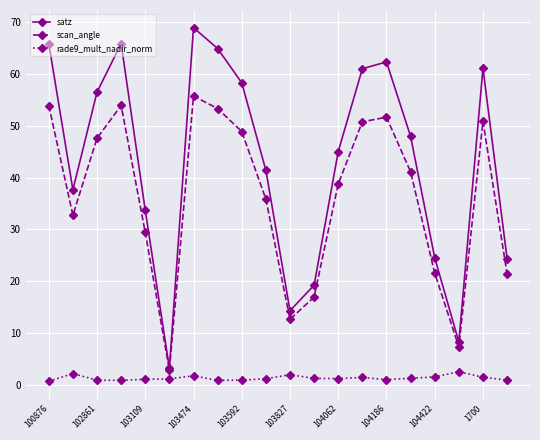

What is the sum of all rade9_mult_nadir_norm values?

27.1